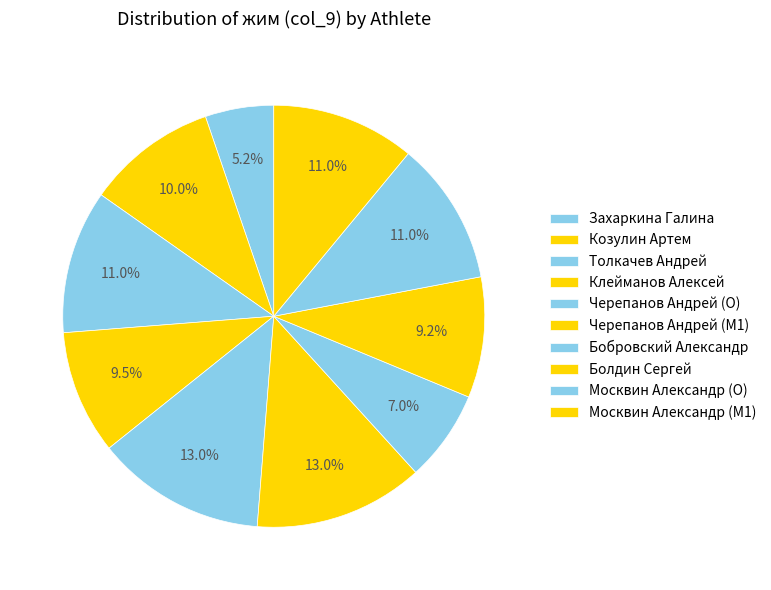

What is the ratio of the value at Черепанов Андрей (O) to the value at Захаркина Галина?

2.5